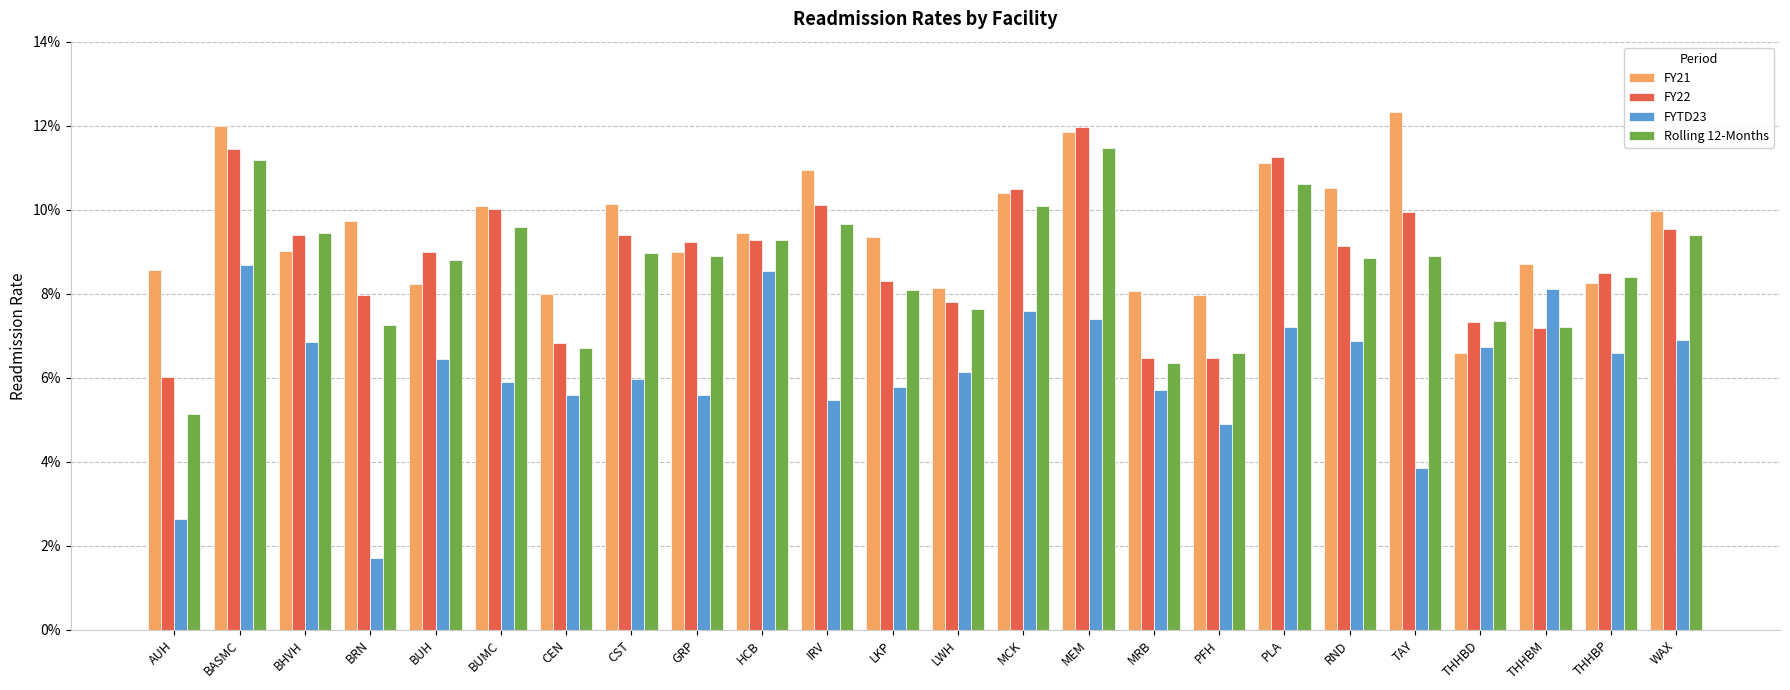

Does the chart contain stacked bars?

No